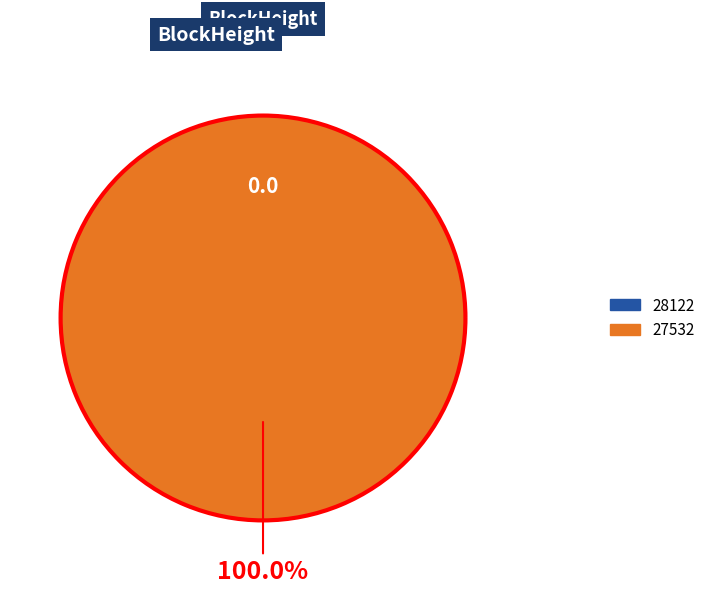

True or false: 28122 accounts for 0% of the total.

True